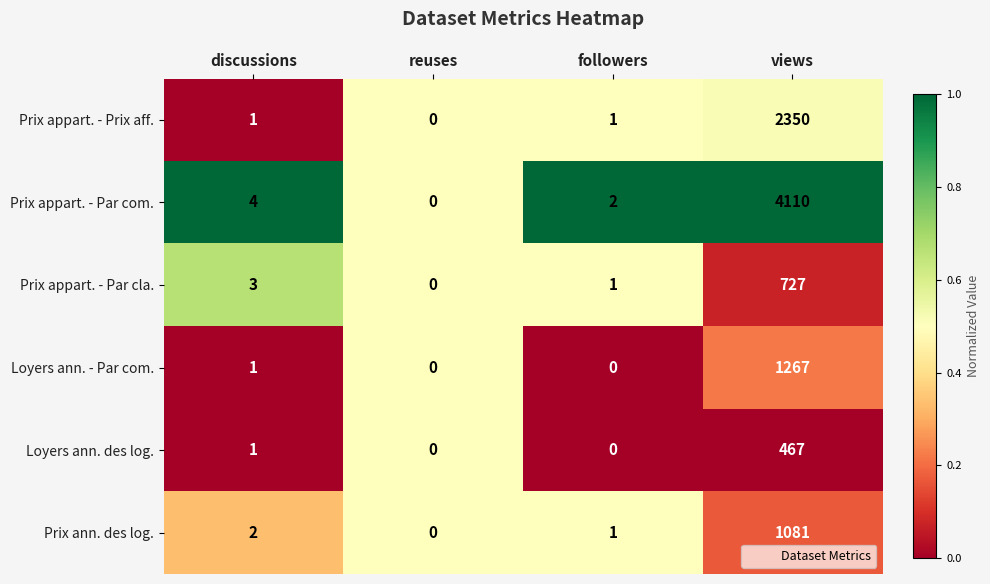

At which label is Prix appart. - Par cla. closest to 363?

discussions